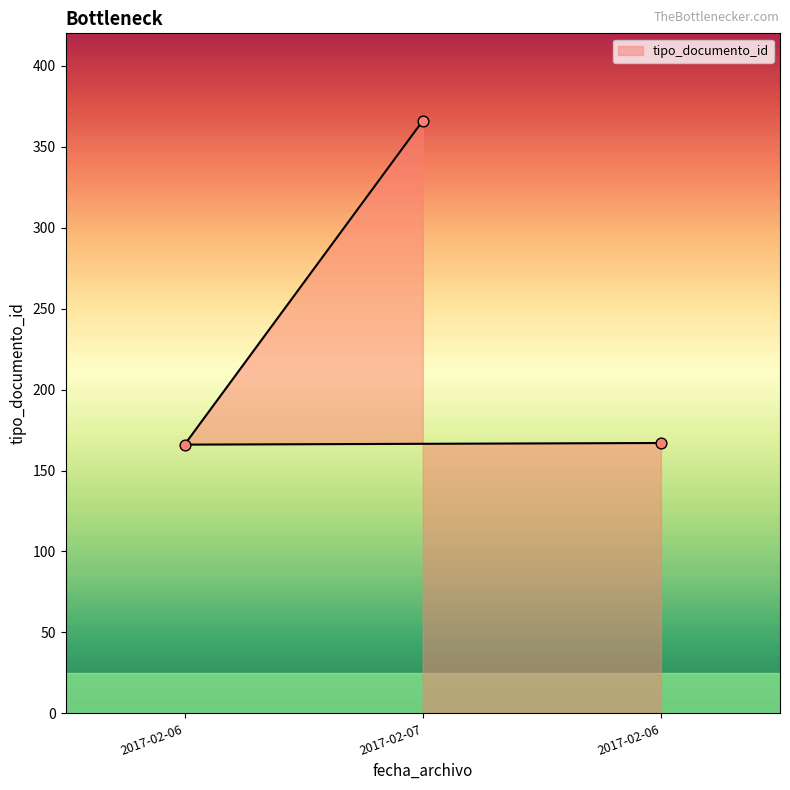

Approximately how many times larger is the value at 2017-02-06 14:27:47 compared to 2017-02-06 14:27:48?

1.0